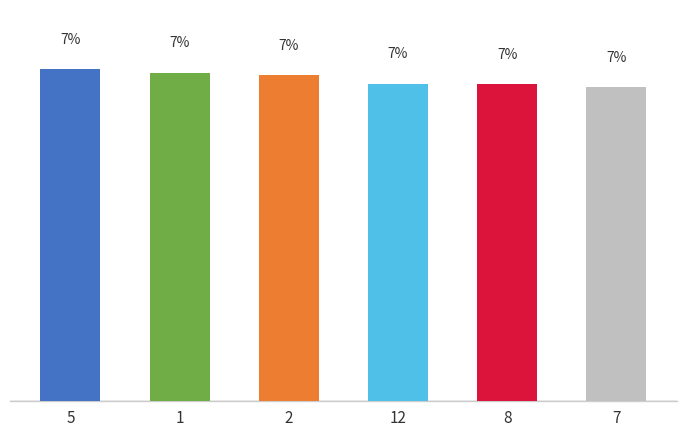

Are the bars horizontal?

No